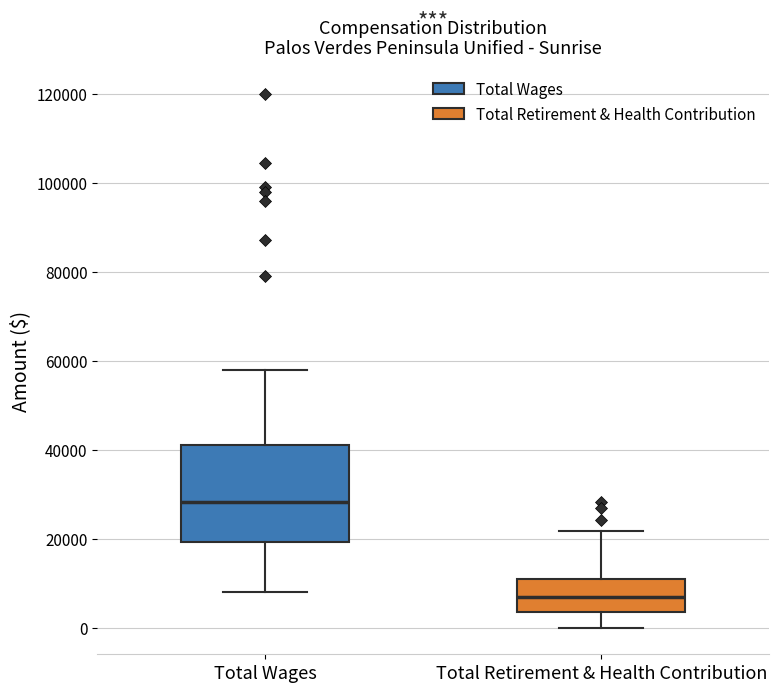

Reading left to right, transcribe this box plot: for each box, give where its median line is, the range the box spans, and where its two whiskers end, as read against the y-axis. The values are not printed on the chart, so give them approximately, as read against the axis.

Total Wages: median 28000, box 20000 to 40000, whiskers 8000 to 58000
Total Retirement & Health Contribution: median 6000, box 4000 to 10000, whiskers 0 to 22000